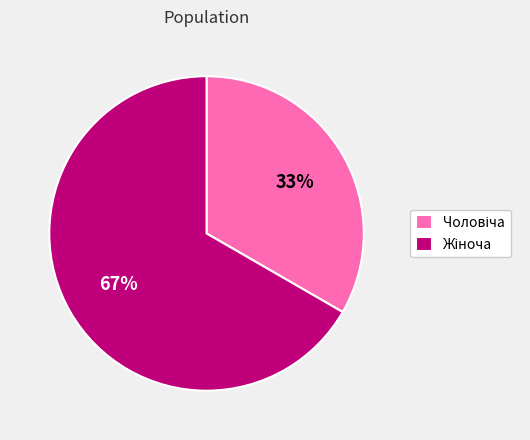

Is there a majority slice in this chart?

Yes